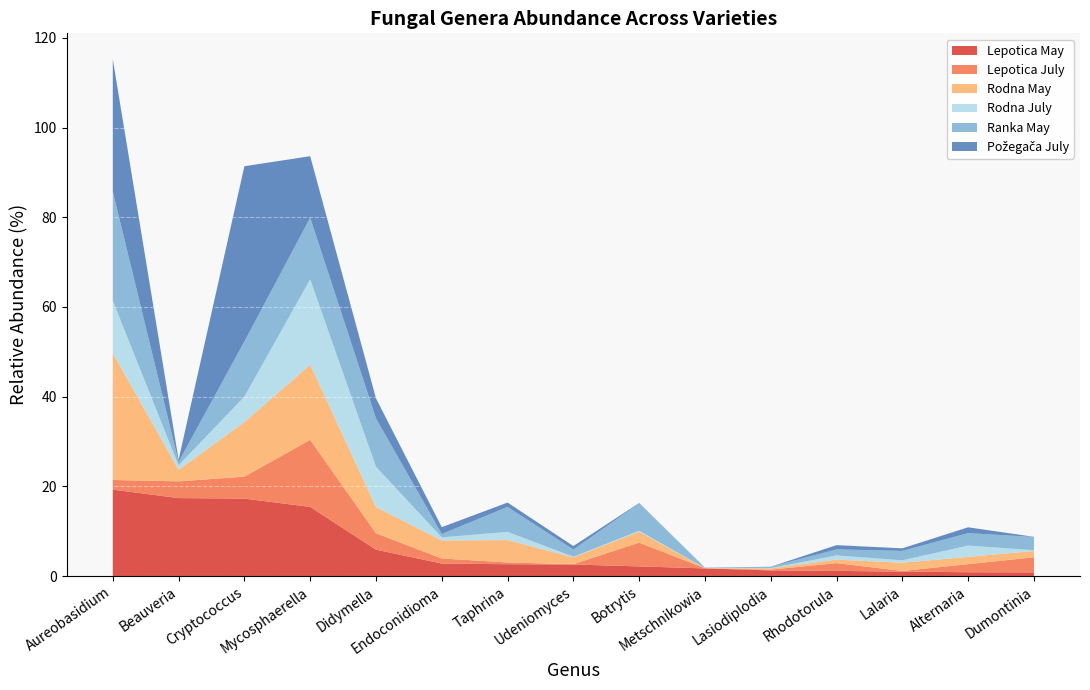

Reading left to right, what are all the values shown in this chart?

Lepotica May: 19.3	17.4	17.3	15.4	5.9	2.8	2.6	2.6	2.1	1.7	1.2	1.1	1.0	0.8	0.8
Lepotica July: 2.2	3.7	4.9	15.0	3.7	1.1	0.4	0.1	5.3	0.0	0.2	1.7	0.1	1.8	3.4
Rodna May: 28.3	2.6	12.2	16.8	5.9	4.0	5.0	1.5	2.4	0.0	0.3	0.8	1.8	1.6	1.4
Rodna July: 11.7	1.0	5.7	19.0	9.0	0.7	1.8	0.1	0.2	0.0	0.0	0.9	0.5	2.5	0.2
Ranka May: 24.4	0.8	12.3	13.7	10.8	0.8	5.6	1.6	6.1	0.1	0.3	1.3	2.1	2.8	2.9
Požegača July: 29.5	0.5	39.1	13.7	4.5	1.5	1.0	0.8	0.1	0.0	0.0	1.0	0.6	1.3	0.0